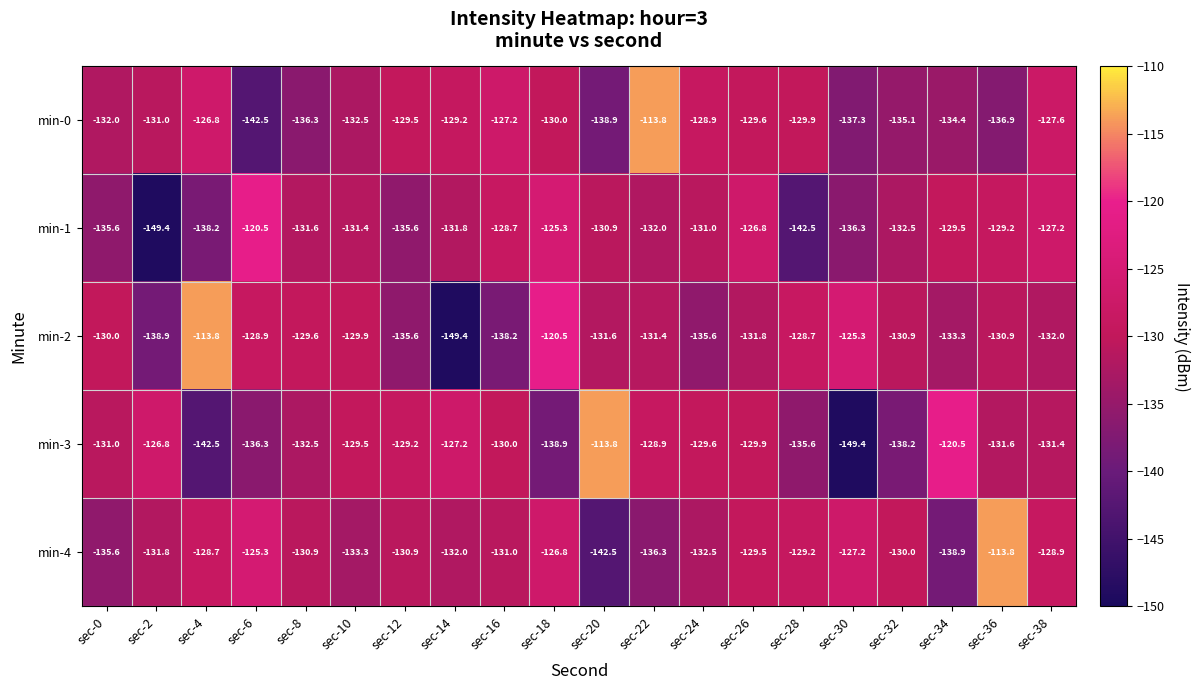

What is the difference between the highest and lowest values at sec-6?

22.0